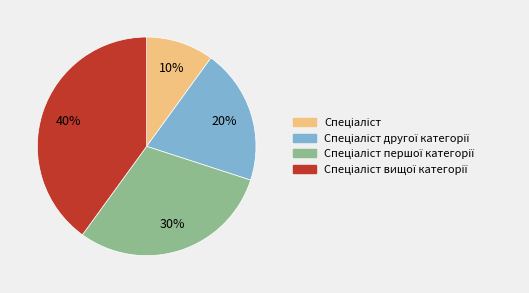

To the nearest percent, what is the average slice percentage?

25%